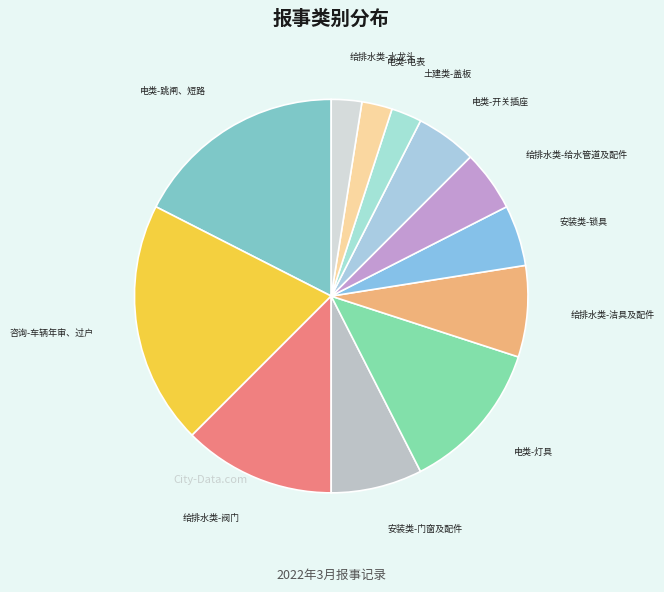

How many segments does this pie chart have?

12